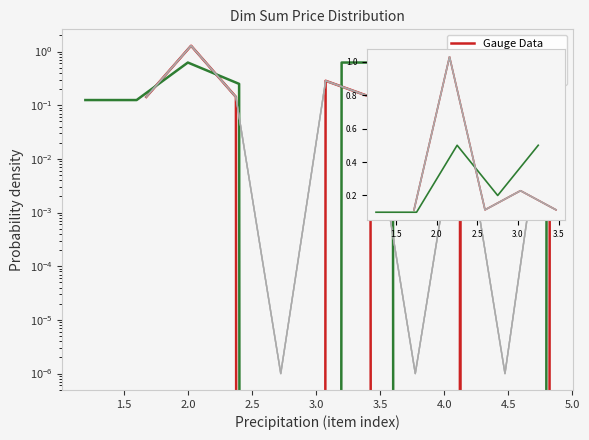

Is this an area chart (filled region under the line)?

No